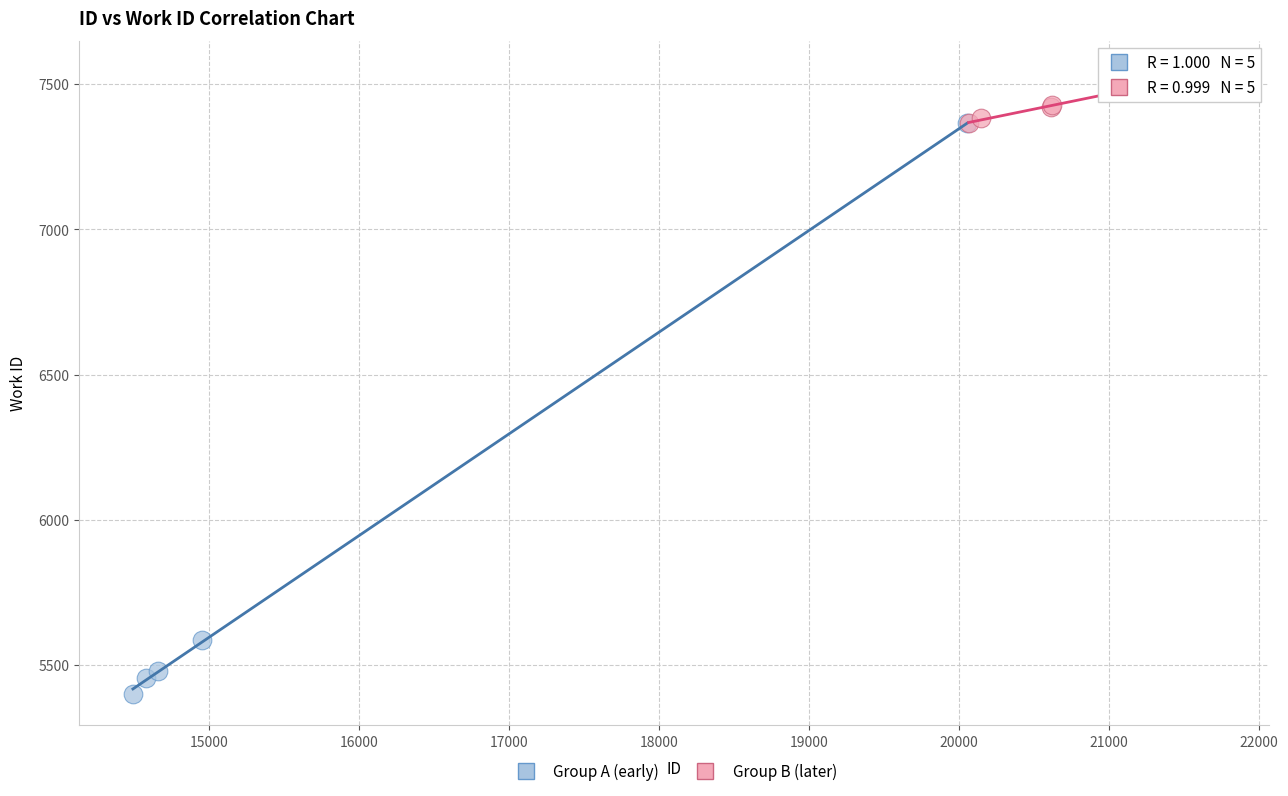

What are all the series names shown in the legend?

Group A (early), Group B (later)